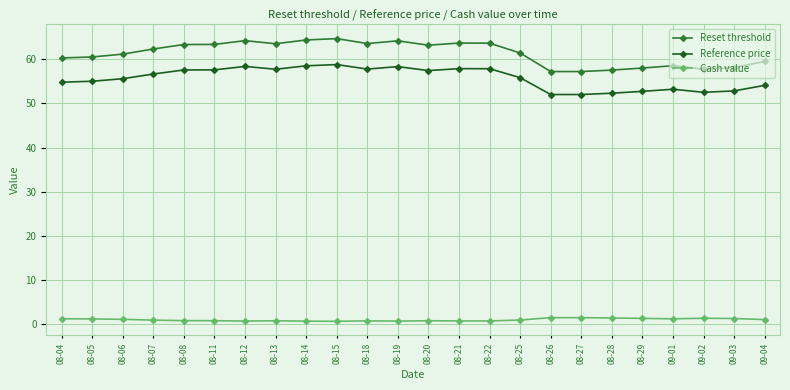

True or false: Reset threshold has more than 0 interior local peaks.

True